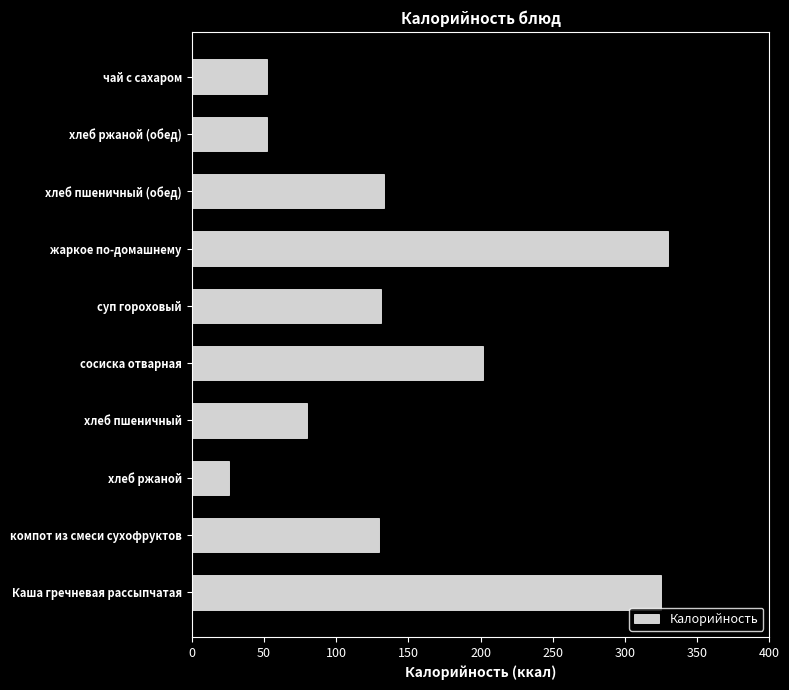

Between хлеб ржаной and компот из смеси сухофруктов, which is larger?

компот из смеси сухофруктов